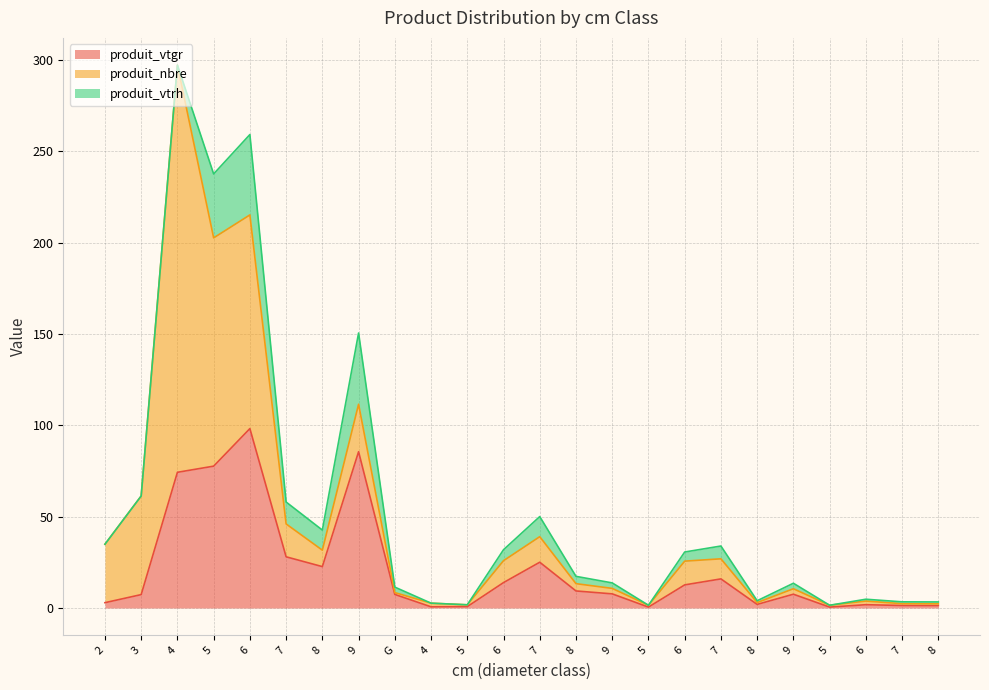

At which label does produit_vtgr reach its peak?

6